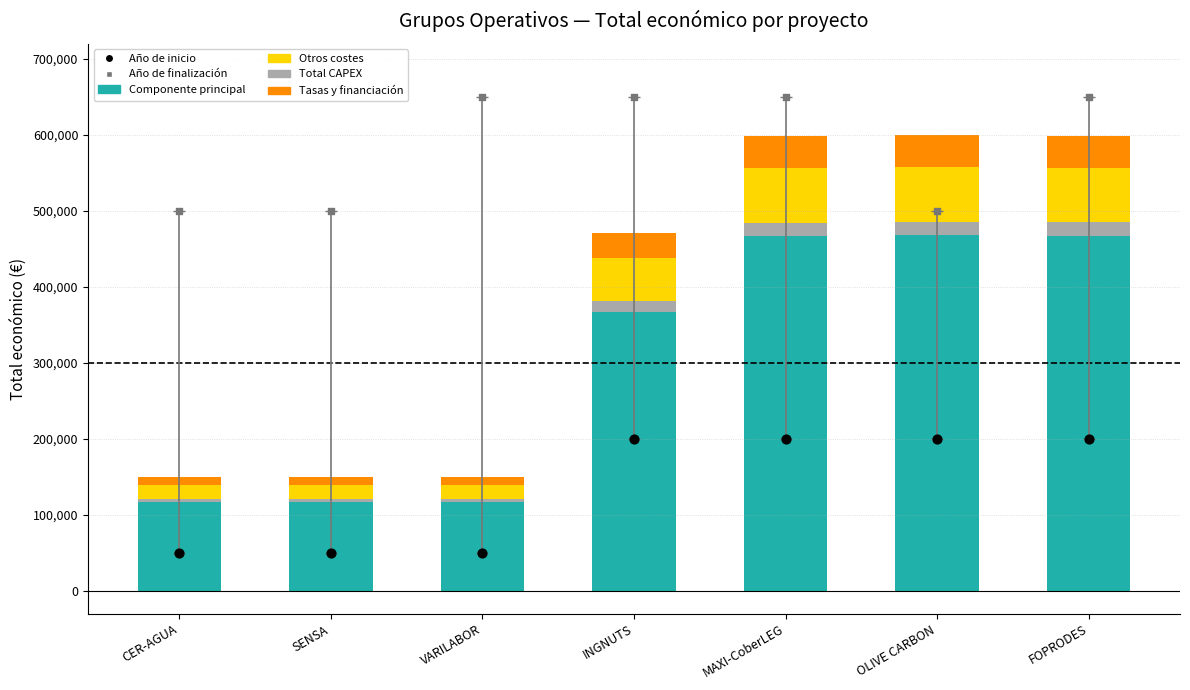

At how many categories does at least one series exceed 232174?

7